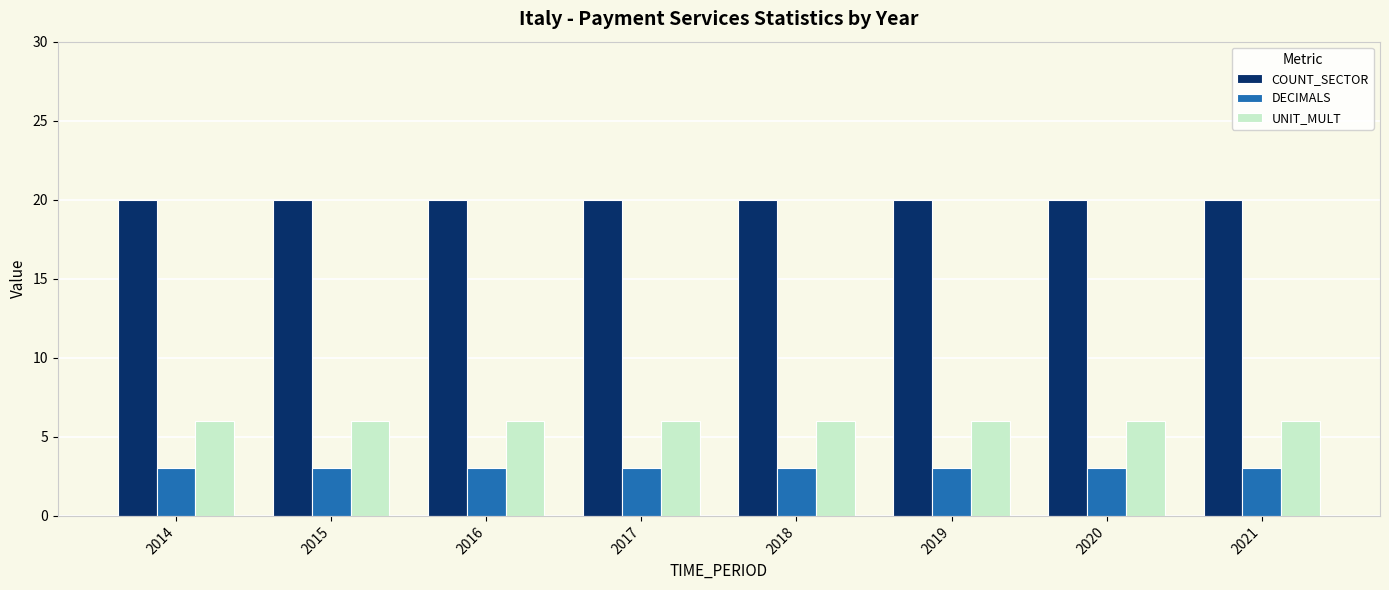

What is the highest value of the DECIMALS series?

3